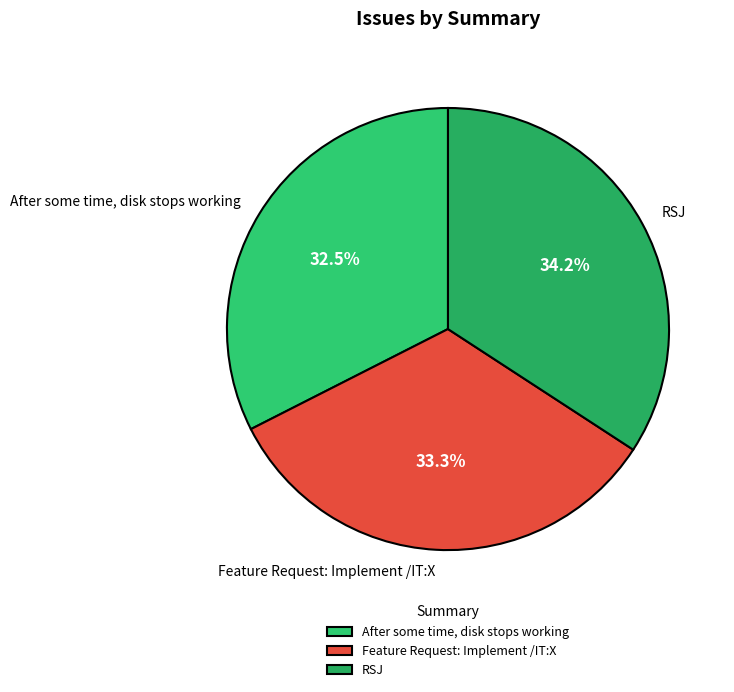

What is the smallest slice in the pie chart?

After some time, disk stops working